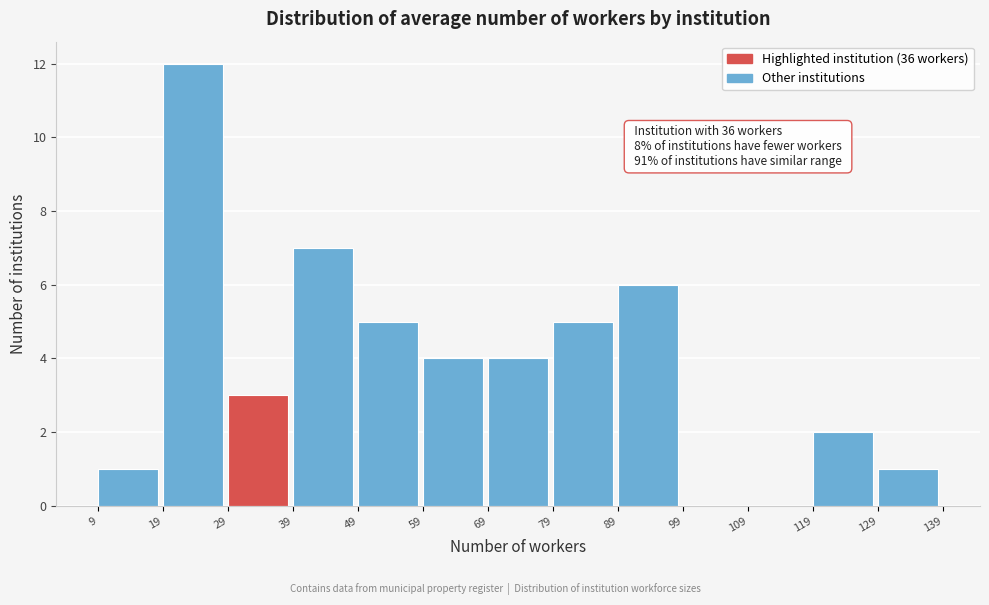

Which range on the x-axis has the tallest bar?

19 to 29